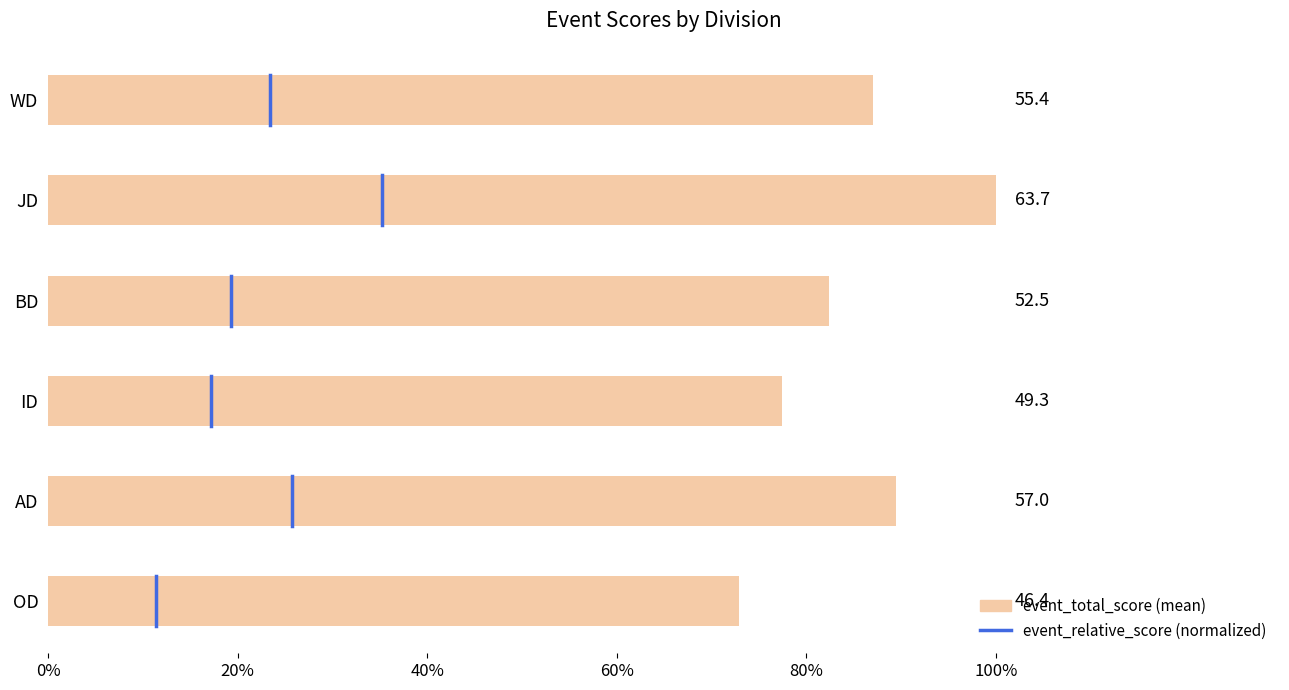

True or false: the data shows 0.8 at BD.

True